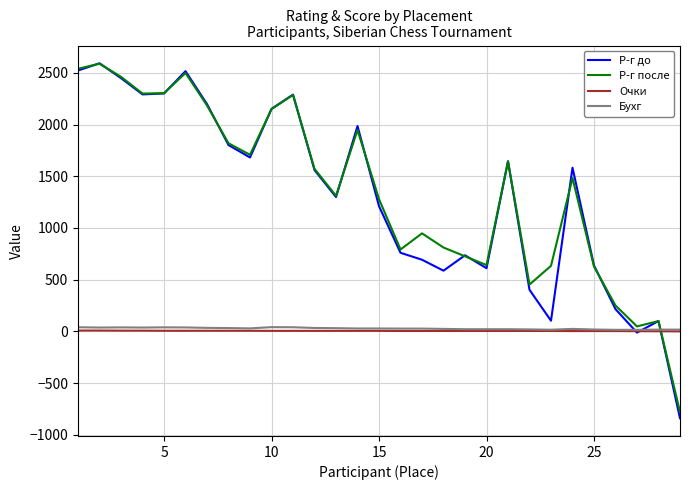

Which series has the widest spread of values?

Р-г до